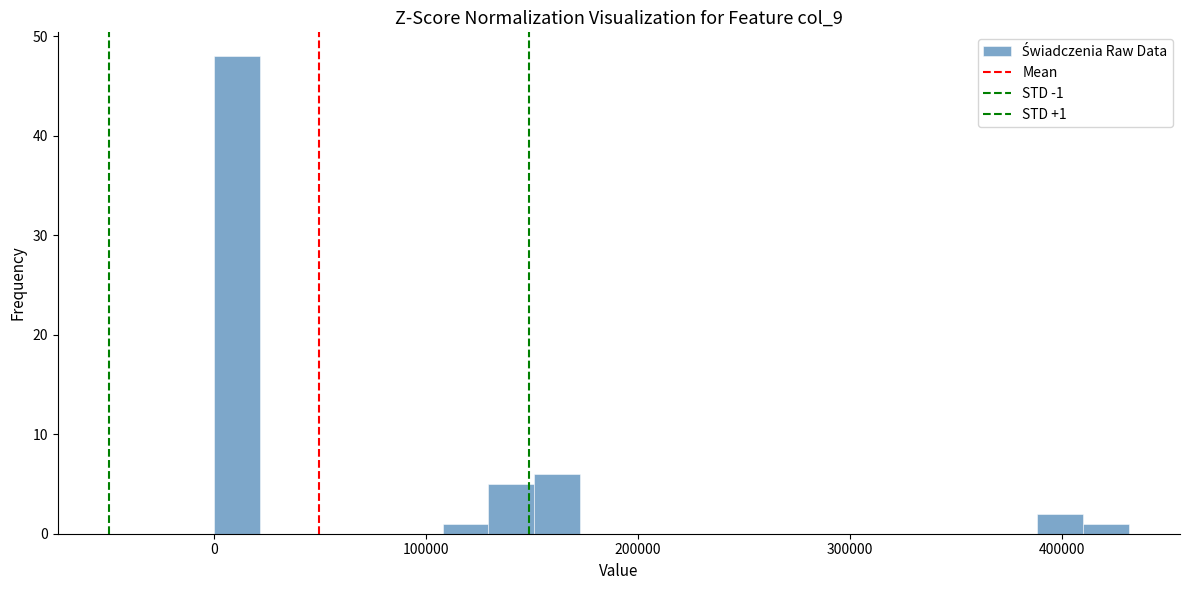

Around what value on the x-axis is the tallest bar? Give the approximate position of its centre, as read against the axis.

10000